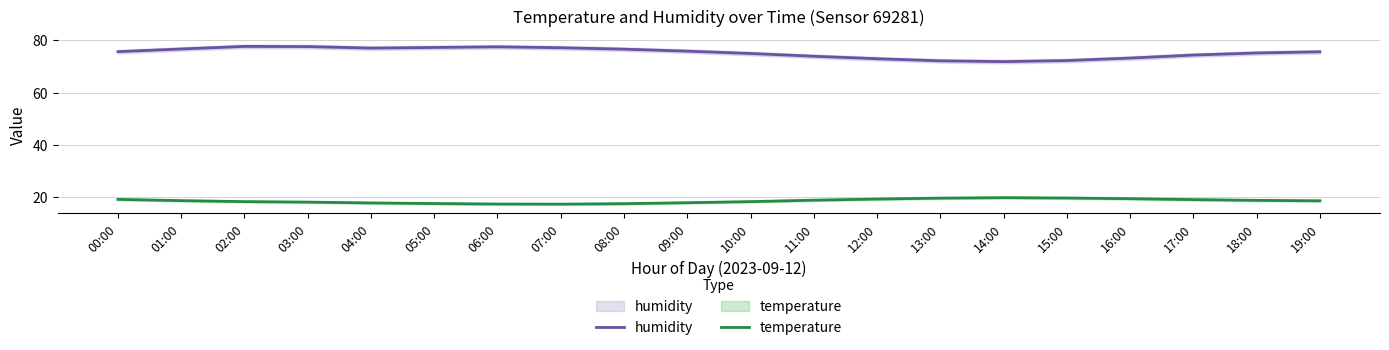

Reading left to right, list all the values displayed in this chart.

humidity: 75.6	76.6	77.6	77.5	77.0	77.2	77.5	77.1	76.5	75.8	74.9	73.8	72.9	72.1	71.8	72.2	73.2	74.3	75.1	75.5
temperature: 19.2	18.7	18.3	18.1	17.8	17.6	17.4	17.4	17.6	17.9	18.3	18.9	19.3	19.7	19.9	19.7	19.4	19.1	18.8	18.6